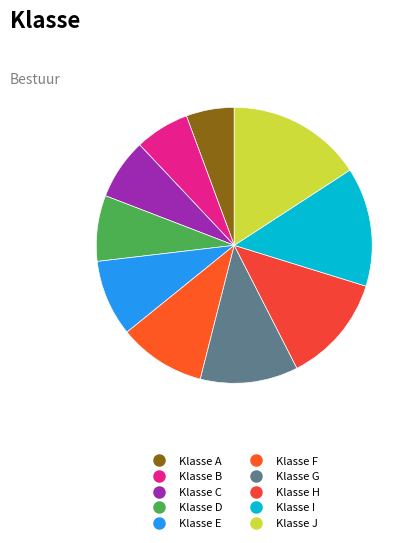

Count the number of slices in the pie.

10